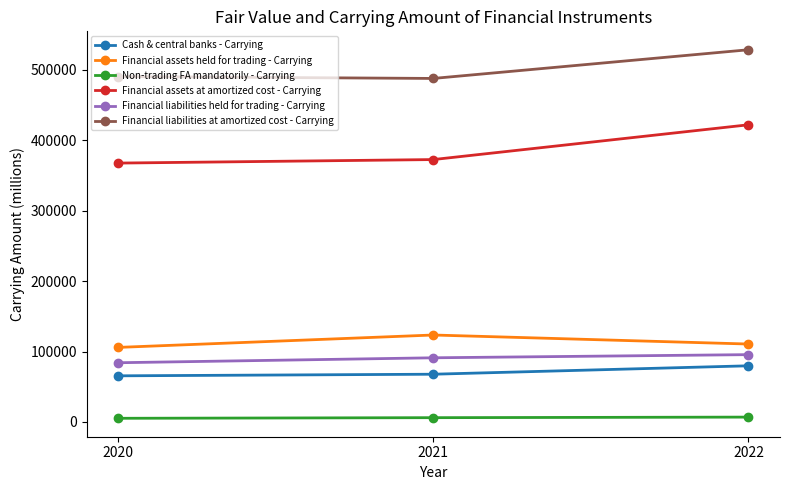

Which series has the largest range (max minus min)?

Financial assets at amortized cost - Carrying